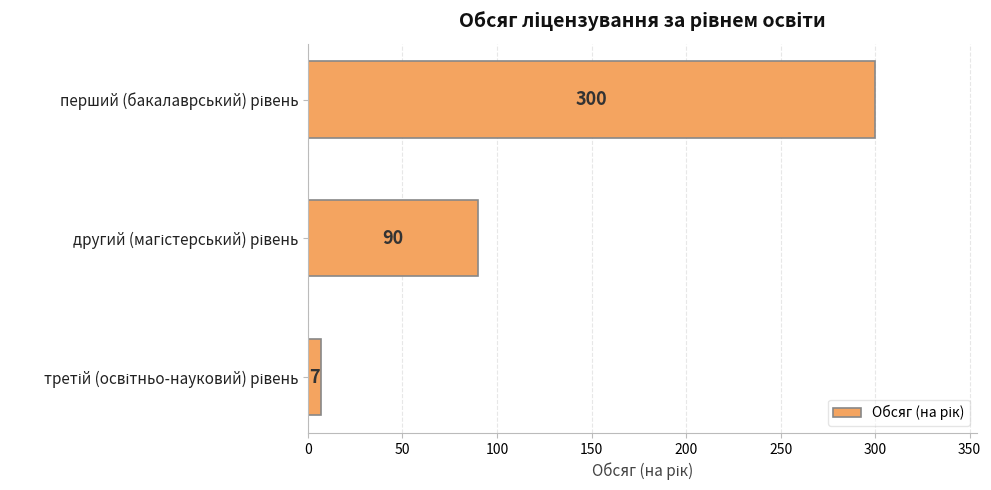

What is the sum of all values?

397